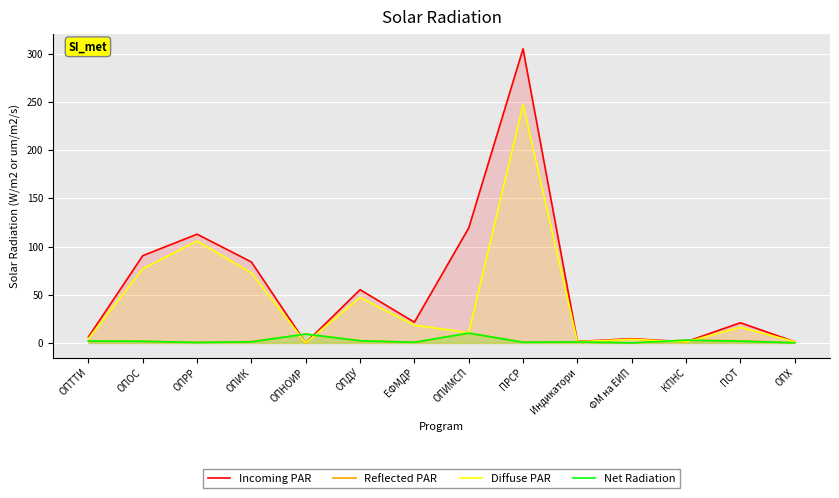

Between which two adjacent categories do Incoming PAR and Net Radiation first intersect?

ОПИК and ОПНОИР